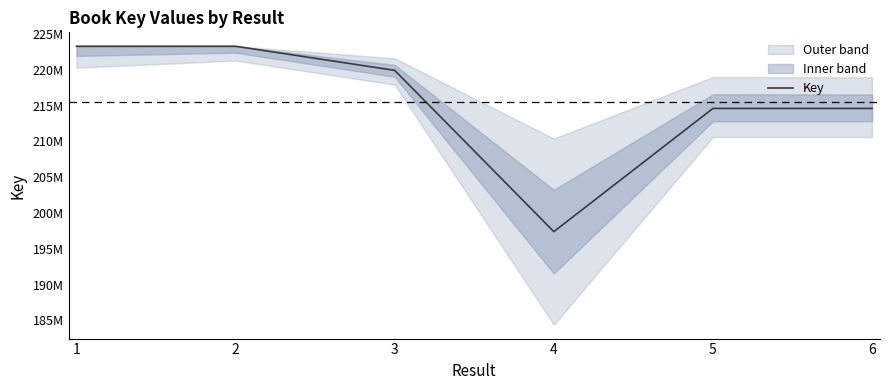

Between 6 and 4, which is larger?

6